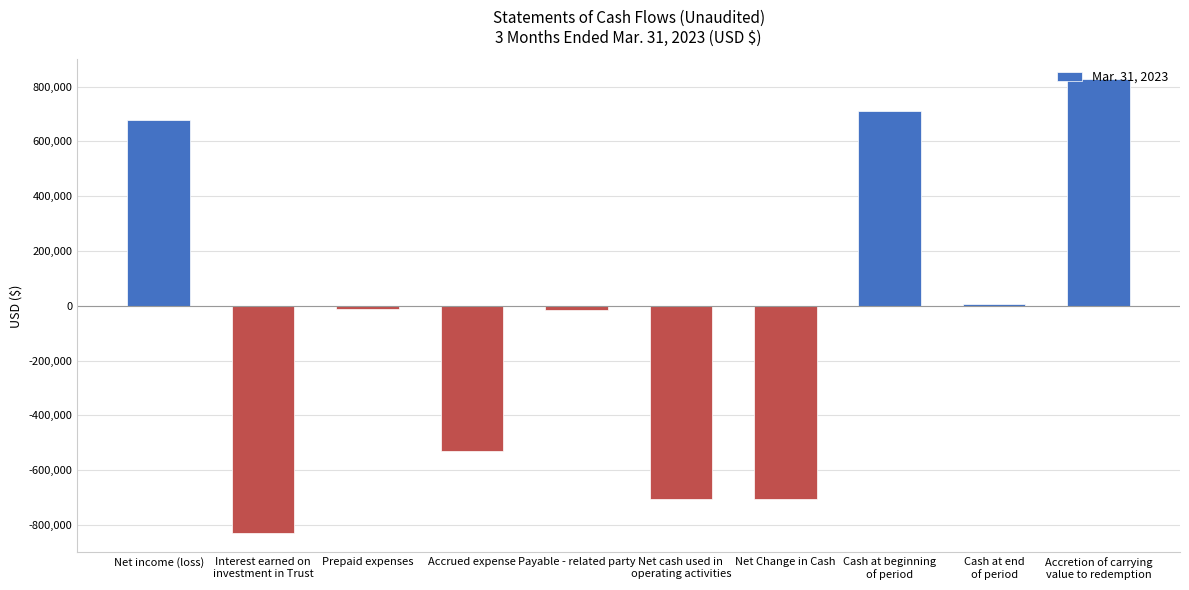

What is the difference between the values at Cash at end
of period and Prepaid expenses?

18457